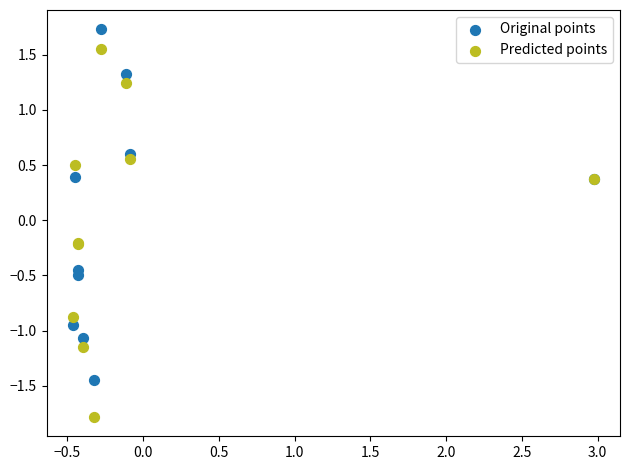

What are all the series names shown in the legend?

Original points, Predicted points